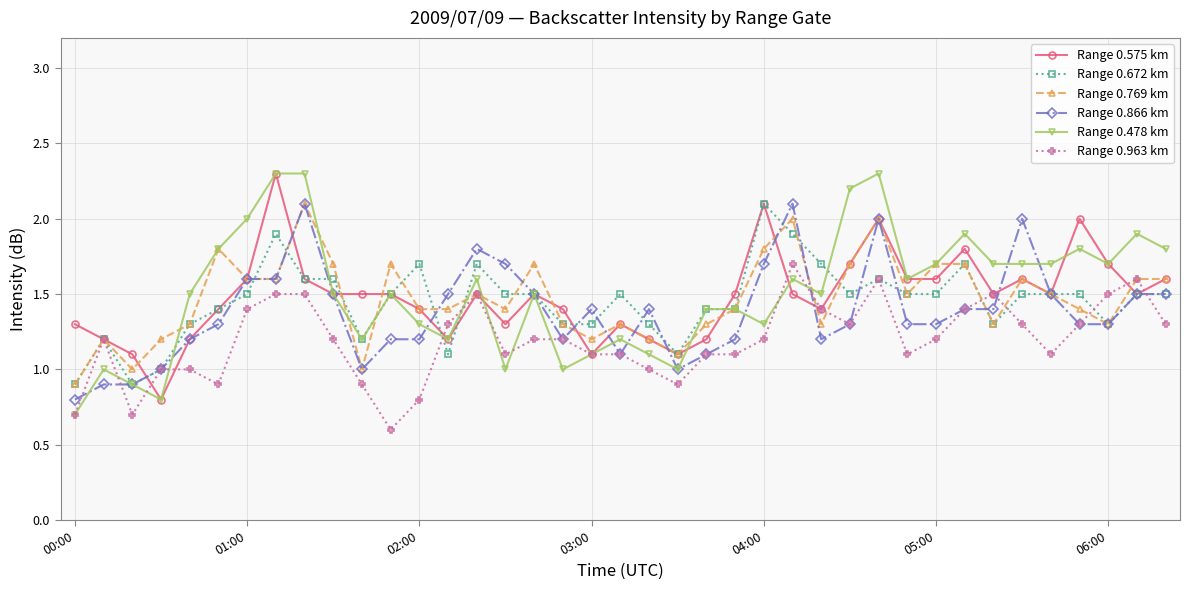

What is the maximum value for Range 0.478 km?

2.3